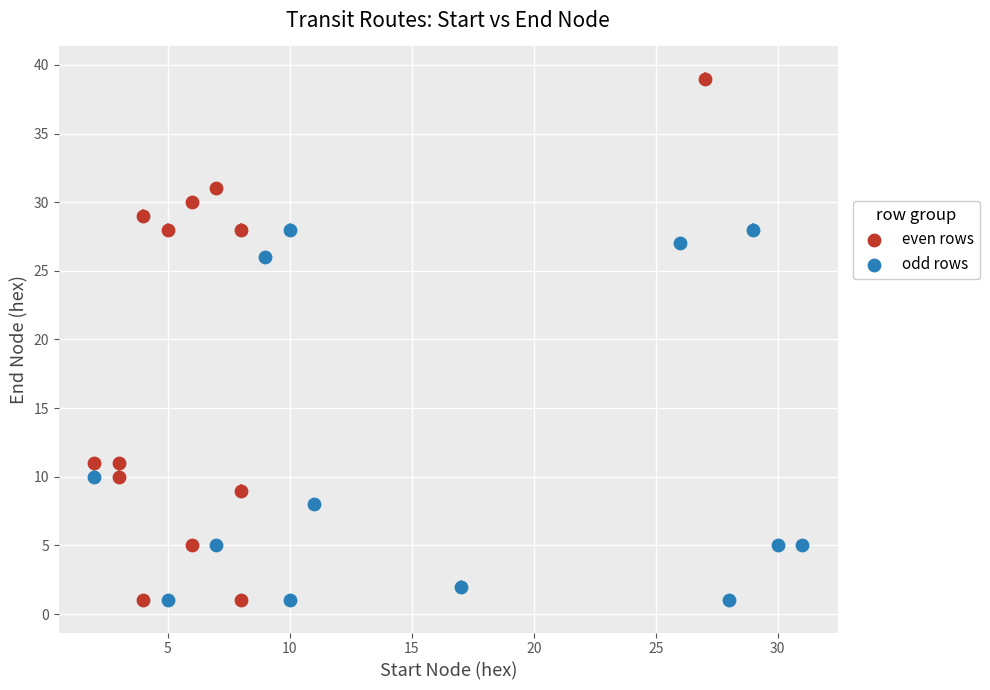

What are all the series names shown in the legend?

even rows, odd rows